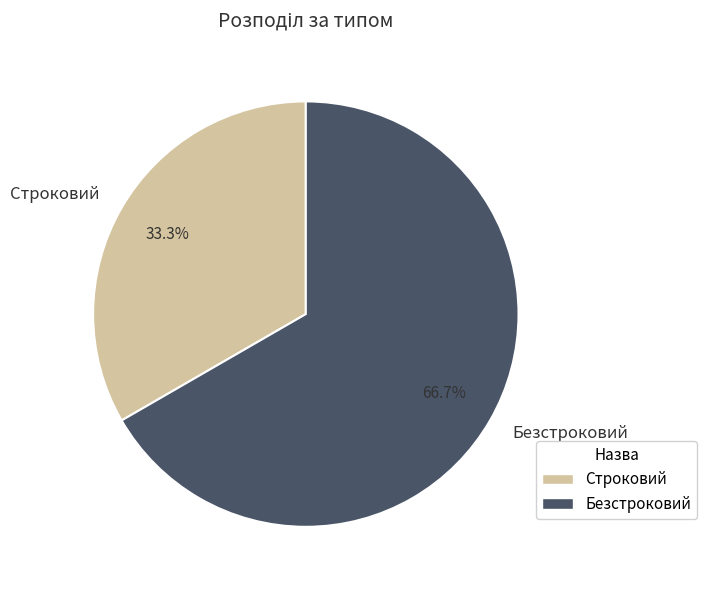

Count the number of slices in the pie.

2